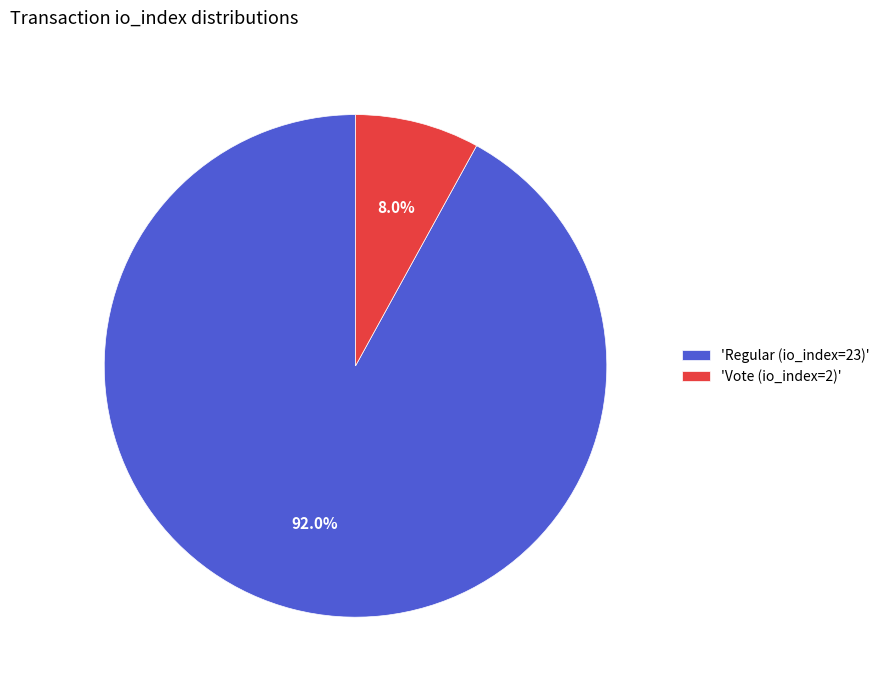

How many slices are in this pie chart?

2